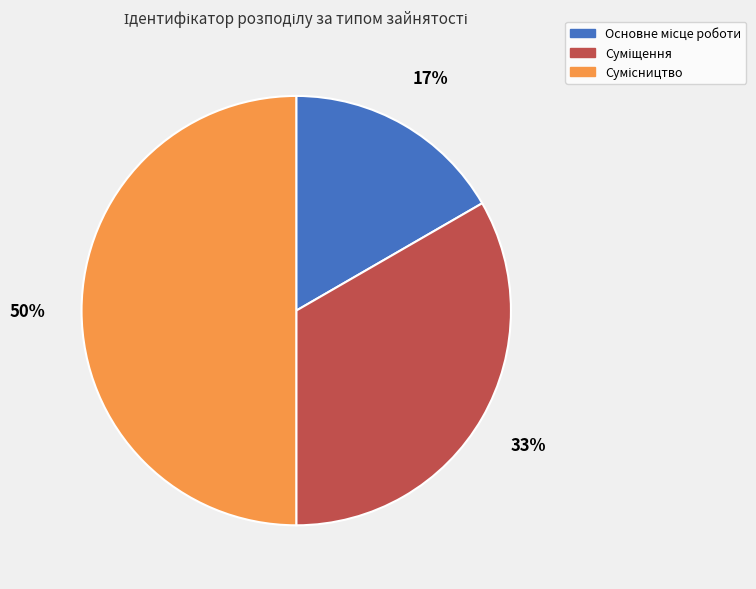

To the nearest percent, what is the average slice percentage?

33%